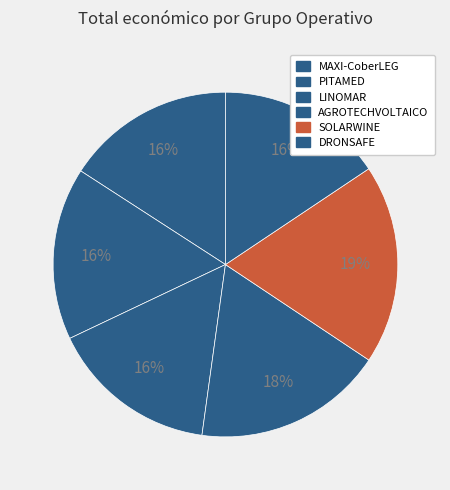

How many slices are in this pie chart?

6